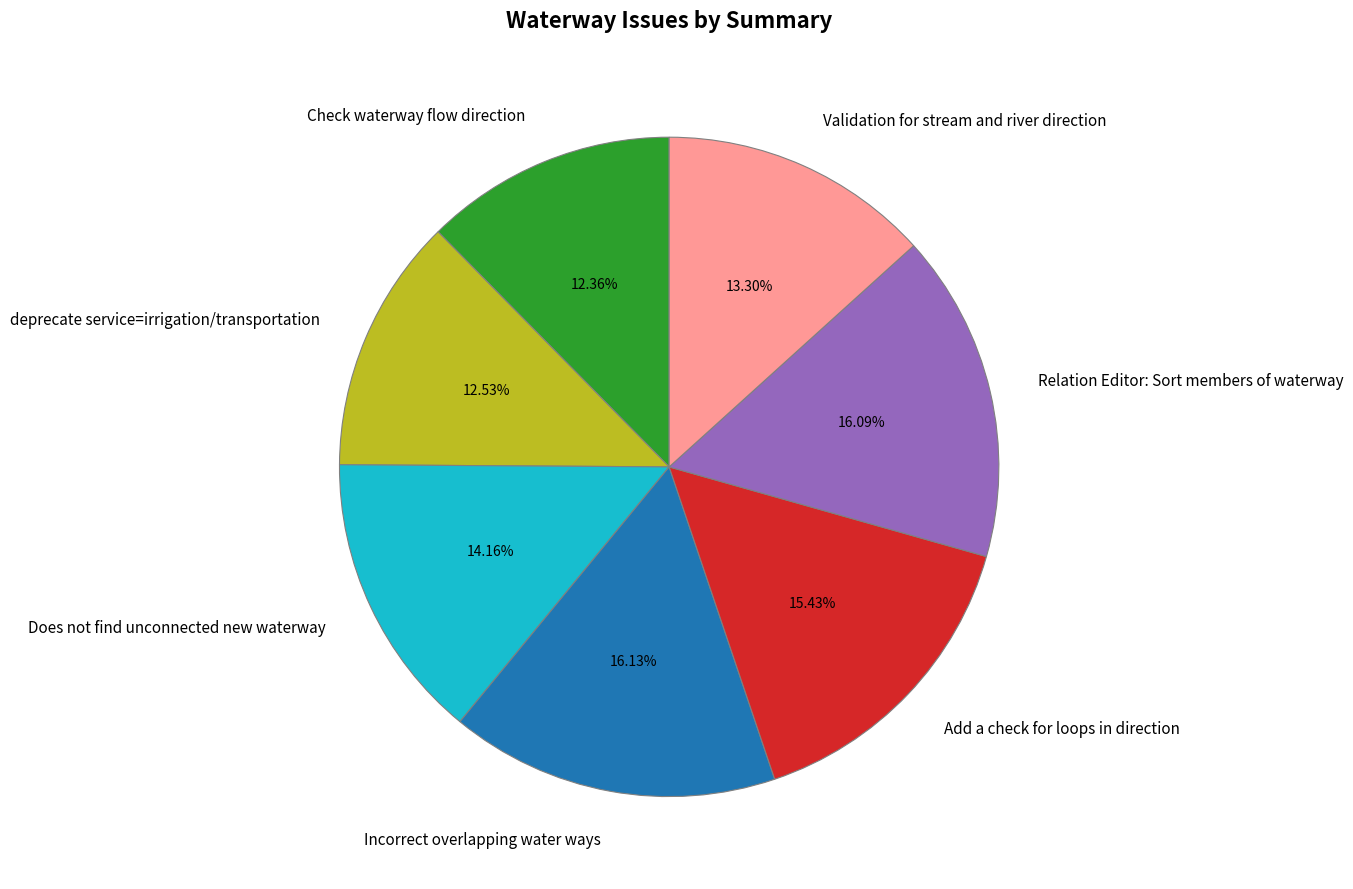

Is the sum of Check waterway flow direction and Incorrect overlapping water ways greater than half?

No